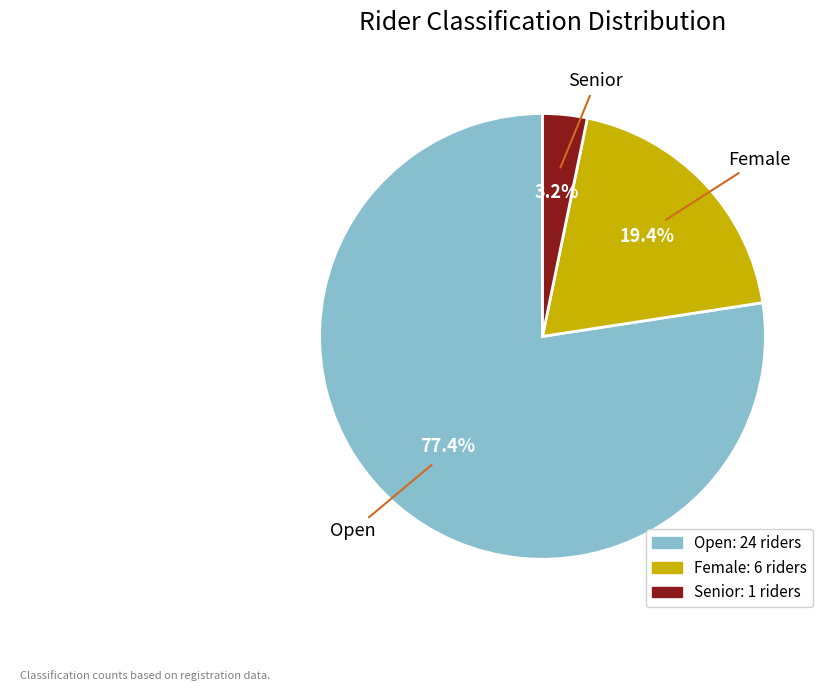

Is it true that Female is 26% of the pie?

False